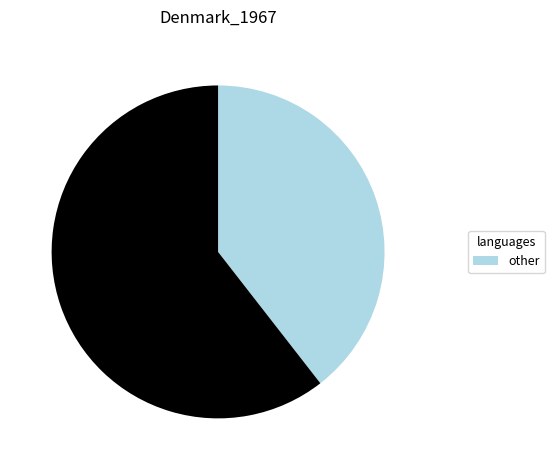

Is there a majority slice in this chart?

Yes